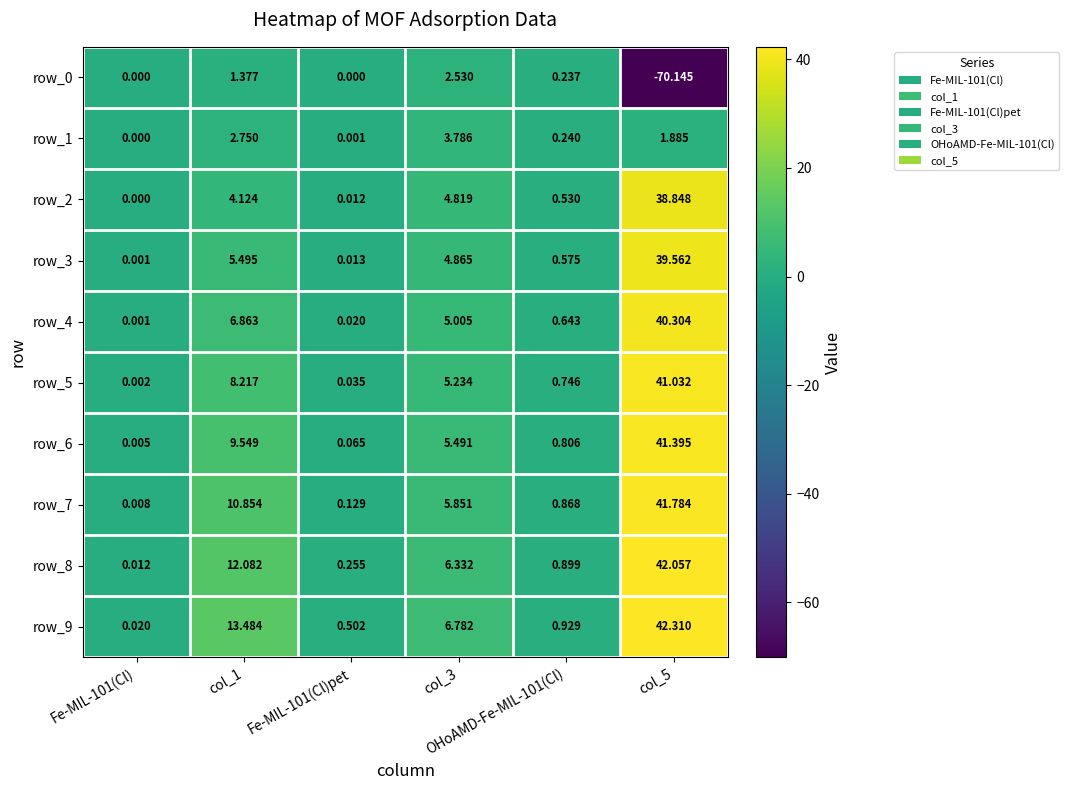

Which series has the largest range (max minus min)?

row_0